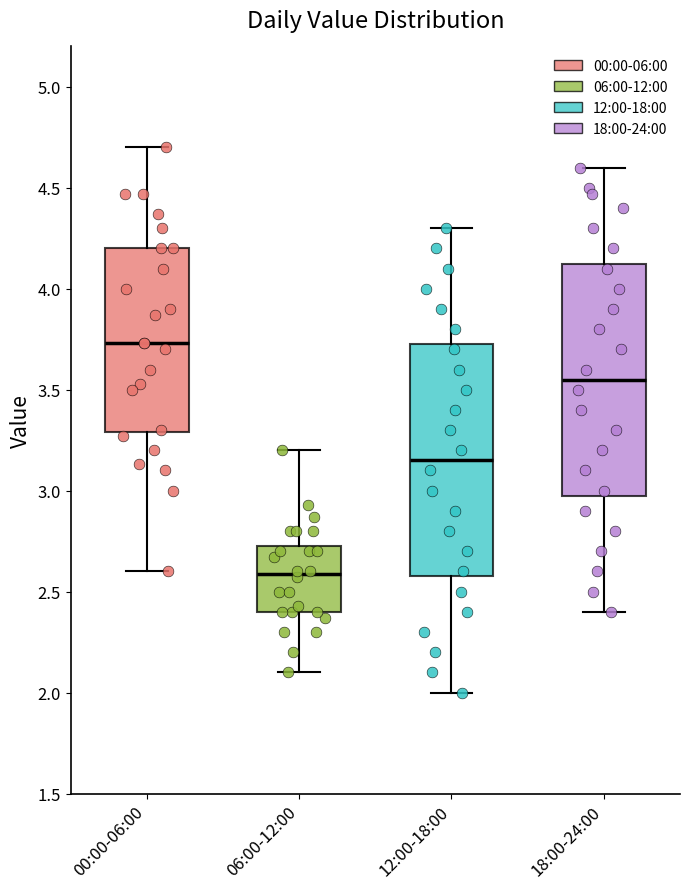

Which box's median line is the lowest?

06:00-12:00